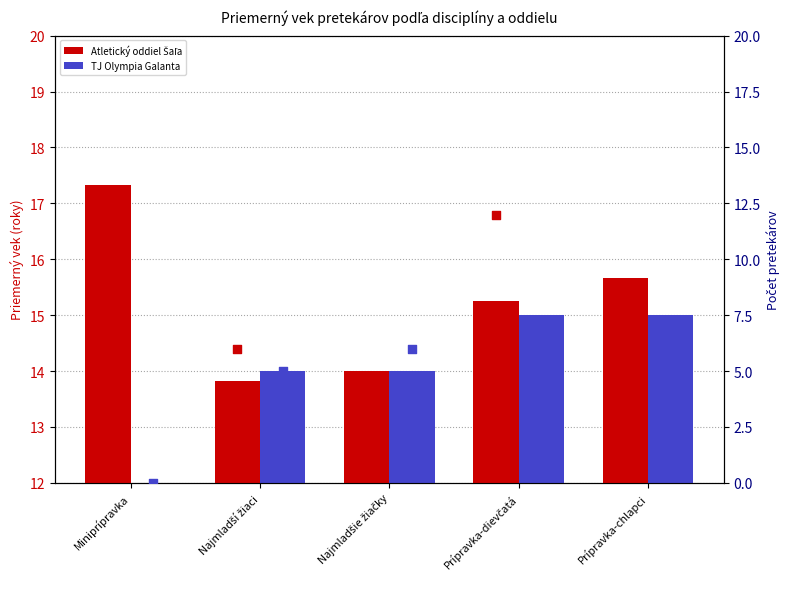

Is the value of TJ Olympia Galanta at Najmladší žiaci greater than the value of Počet (Atletický oddiel Šaľa) at Najmladšie žiačky?

Yes